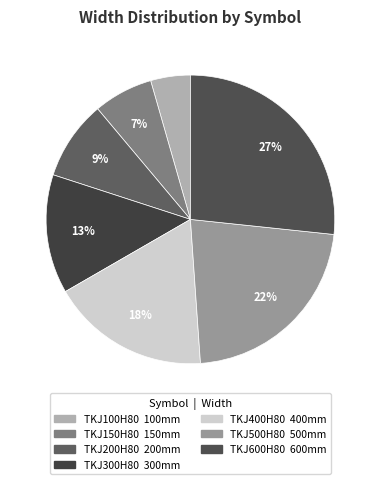

Rank the categories by value from lowest to highest.

TKJ100H80, TKJ150H80, TKJ200H80, TKJ300H80, TKJ400H80, TKJ500H80, TKJ600H80